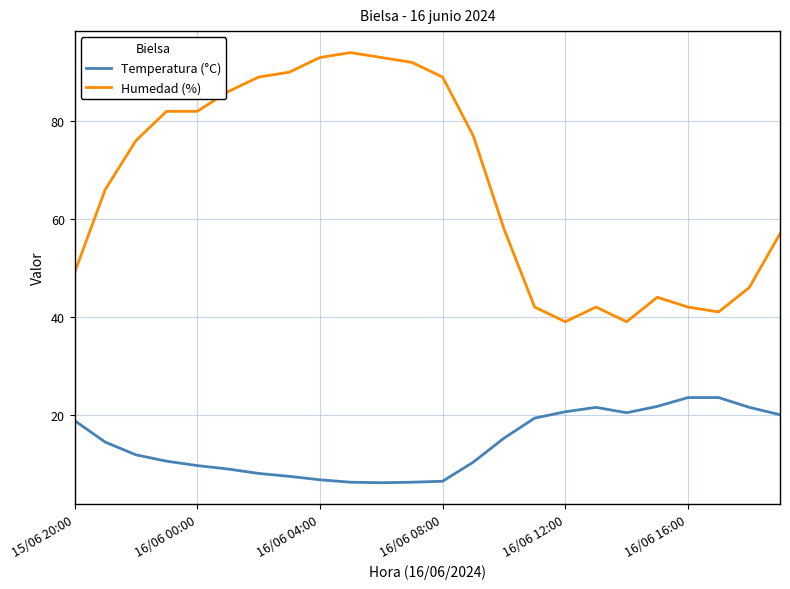

Which series has the largest total across all categories?

Humedad (%)